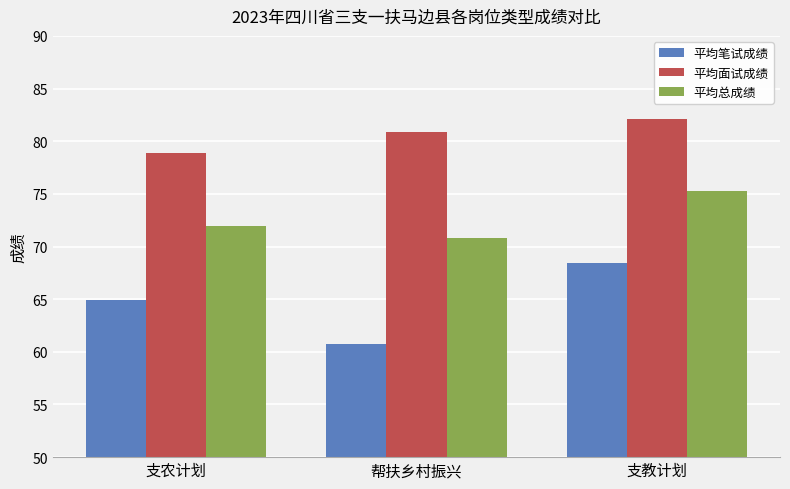

What is the value of the 平均笔试成绩 bar at the 3rd from the left?

68.4